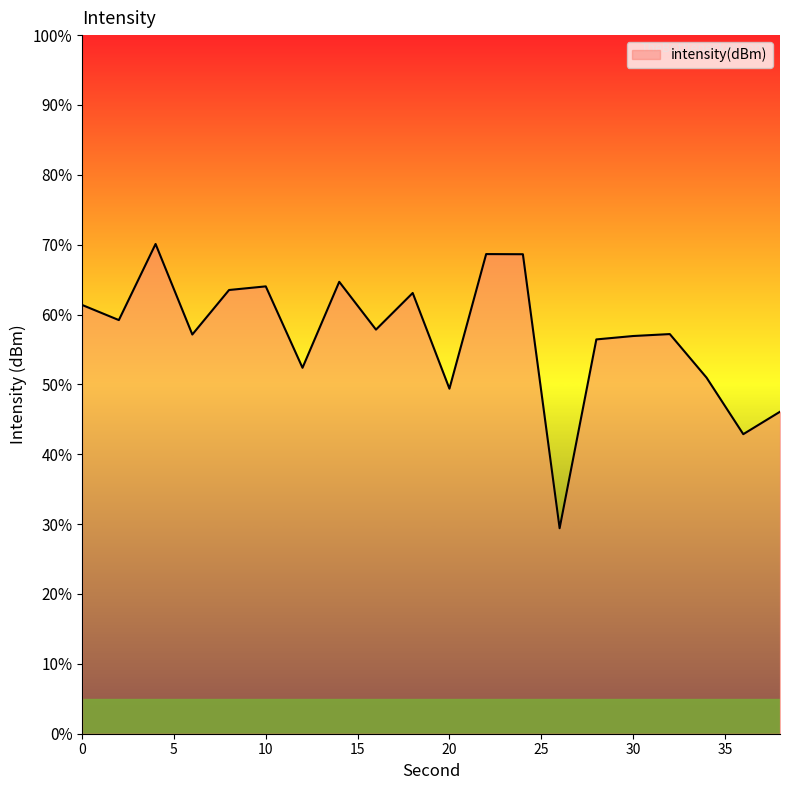

What is the difference between the maximum and minimum values?

40.7